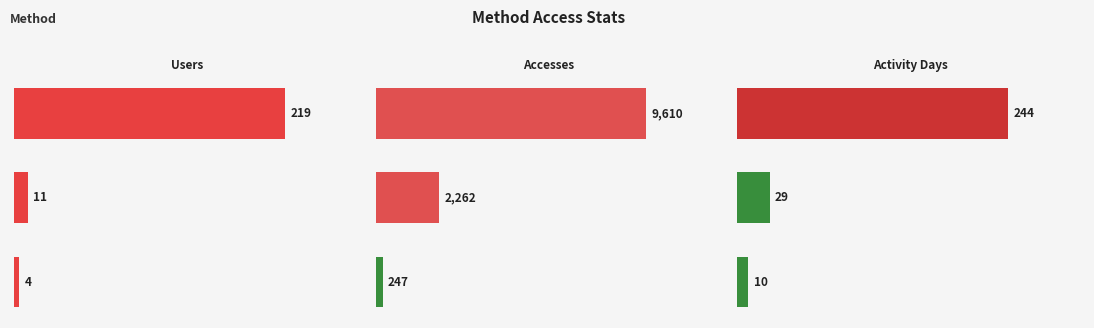

At how many categories does at least one series exceed 5656?

1